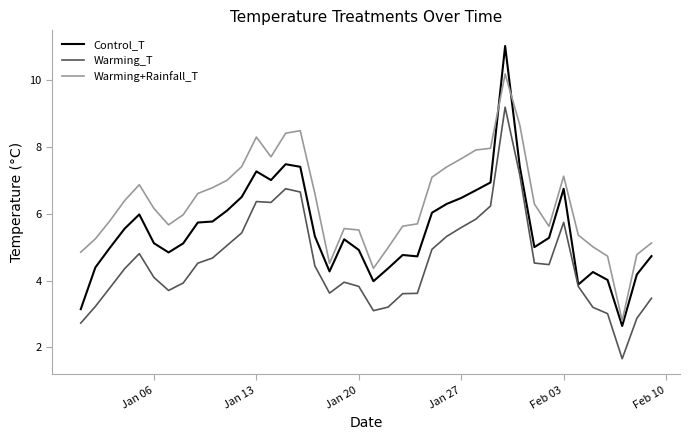

Rank the series by their average value, from highest to lowest.

Warming+Rainfall_T, Control_T, Warming_T